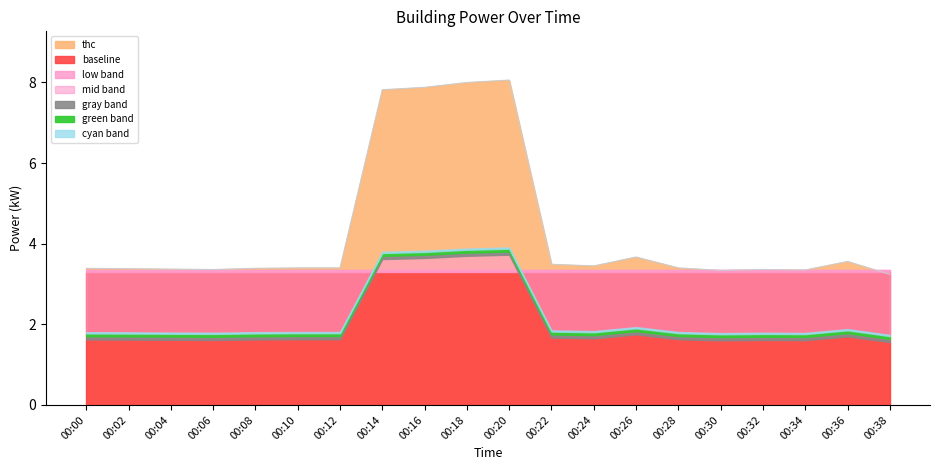

The value of thc at 00:20 is 8.1. True or false?

True